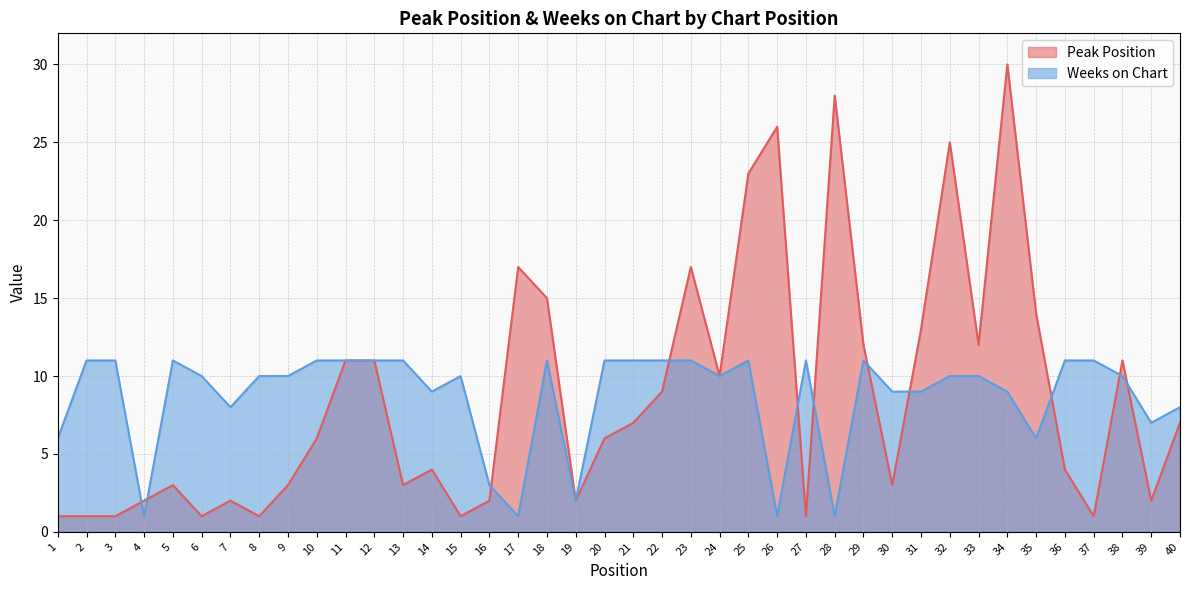

The Weeks on Chart series shows 9 at 35. True or false?

False